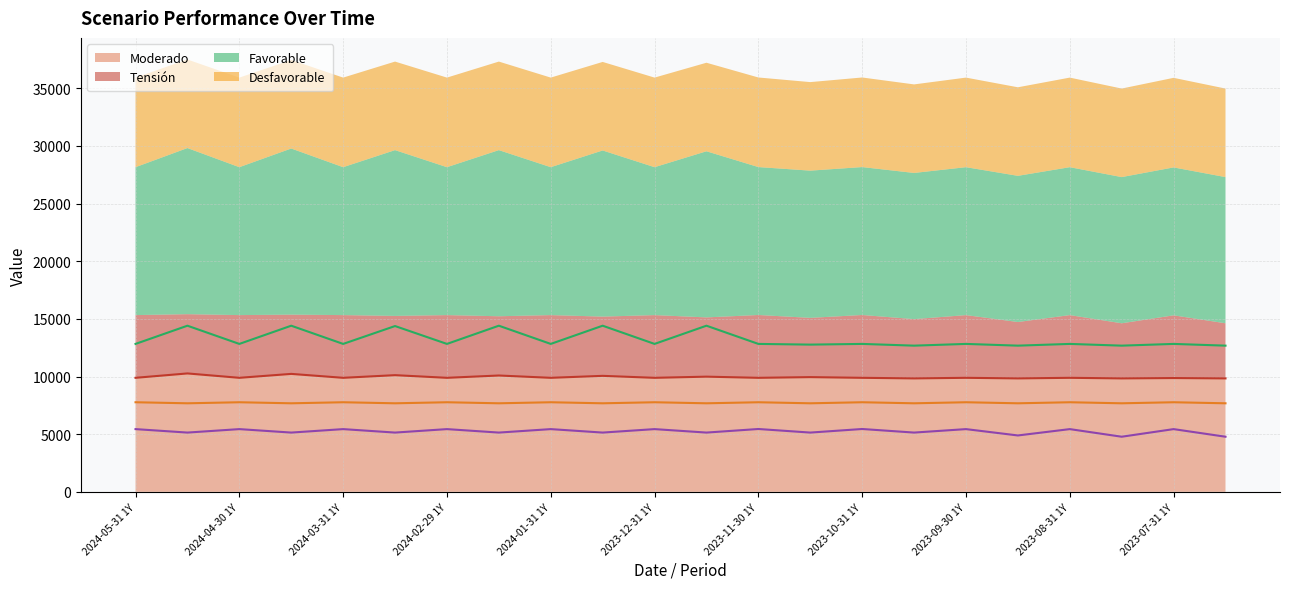

In Favorable (line), how many points are higher than both neighbors (excluding endpoints)?

10